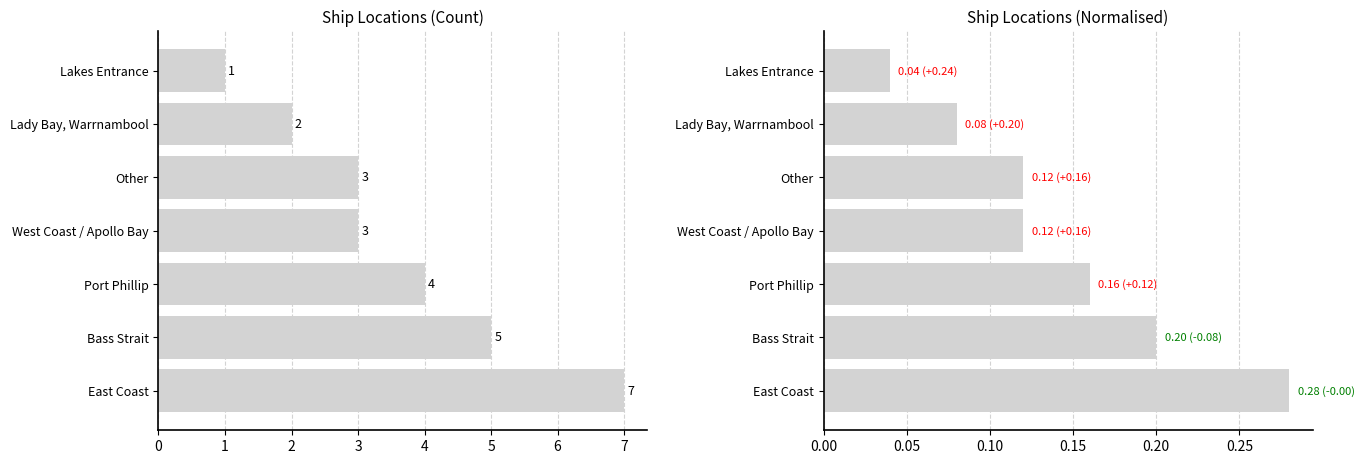

Does the chart contain stacked bars?

No